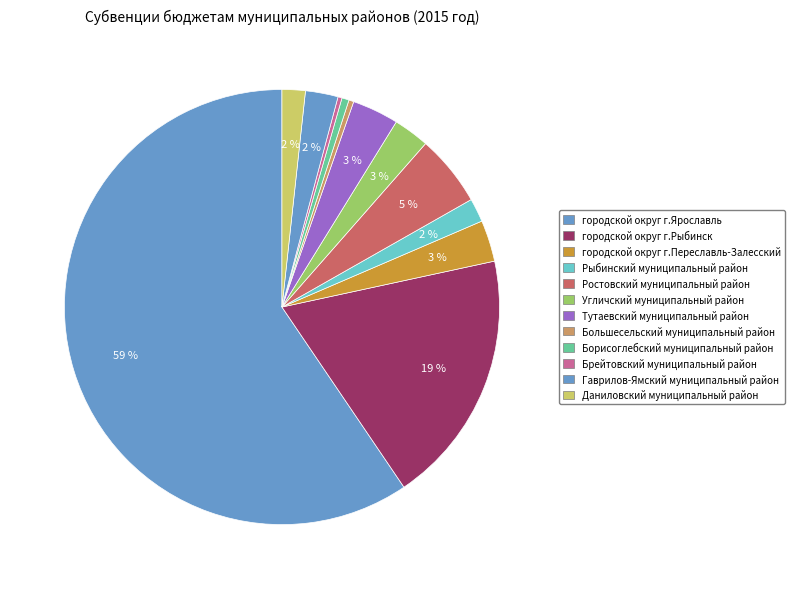

What is the smallest slice in the pie chart?

Брейтовский муниципальный район